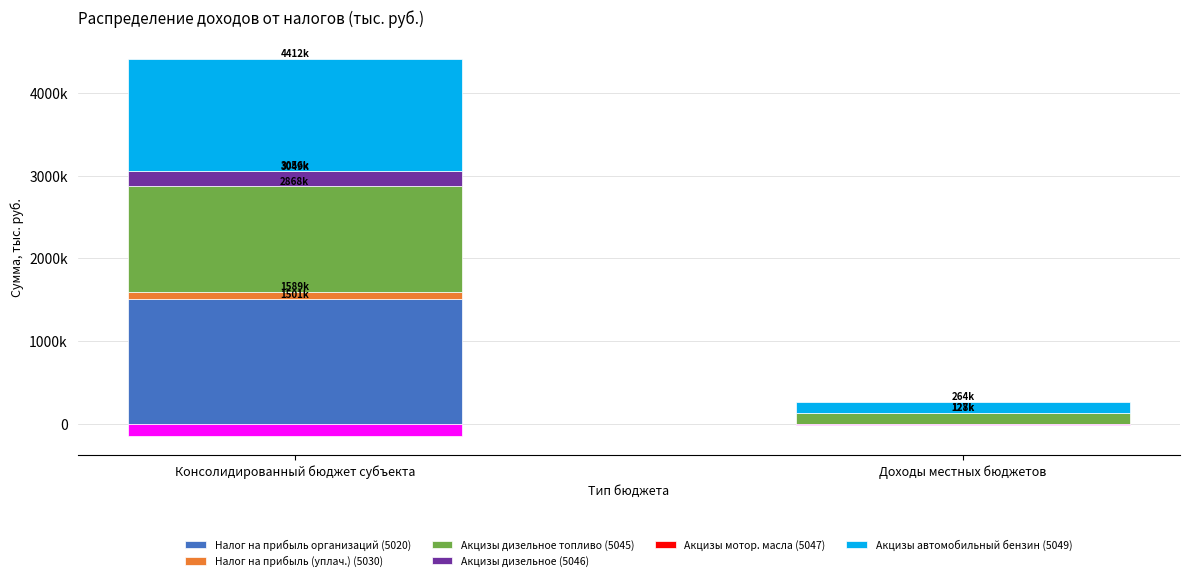

Reading left to right, transcribe all the data shown in this chart.

Налог на прибыль организаций (5020): 1501654	0
Налог на прибыль (уплач.) (5030): 87812	0
Акцизы дизельное топливо (5045): 1278602	127860
Акцизы дизельное (5046): 181159	0
Акцизы мотор. масла (5047): 6807	681
Акцизы автомобильный бензин (5049): 1356043	135604